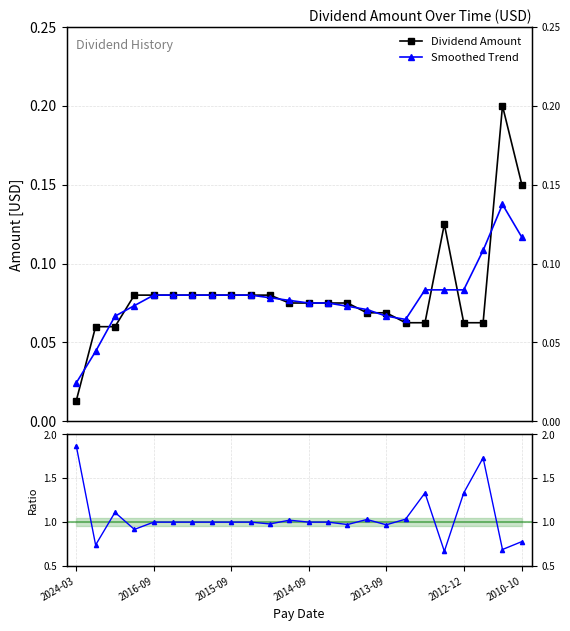

What is the sum of all Ratio to Dividend Amount values?

25.2